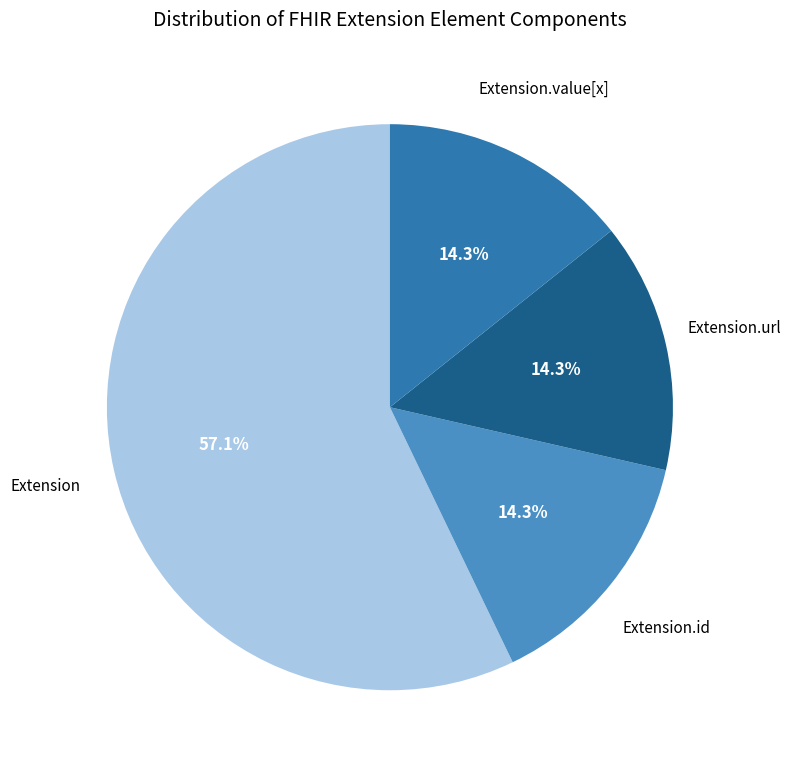

Is there any slice that represents more than half of the pie?

Yes